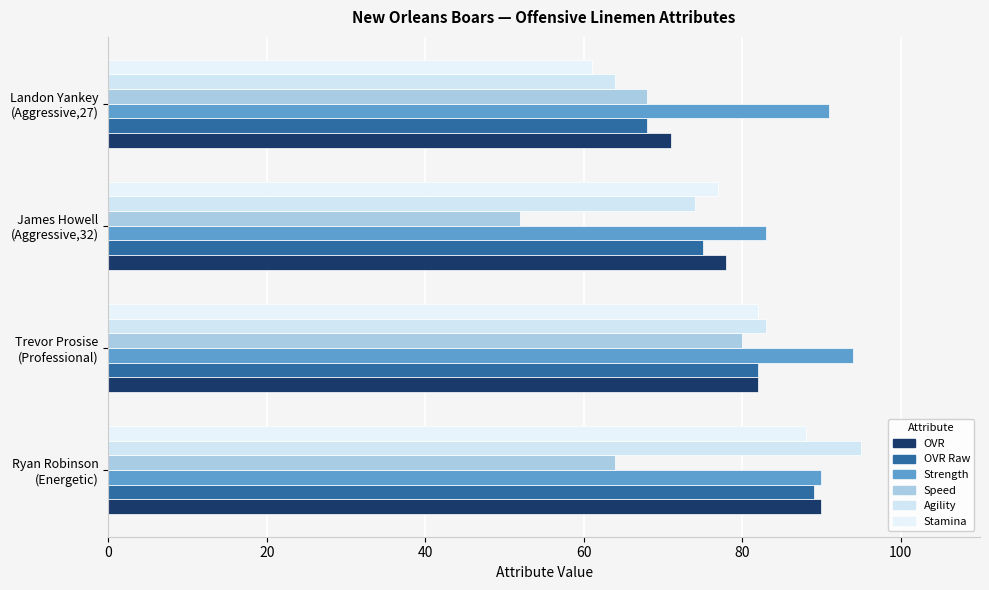

What is the sum of all Speed values?

264